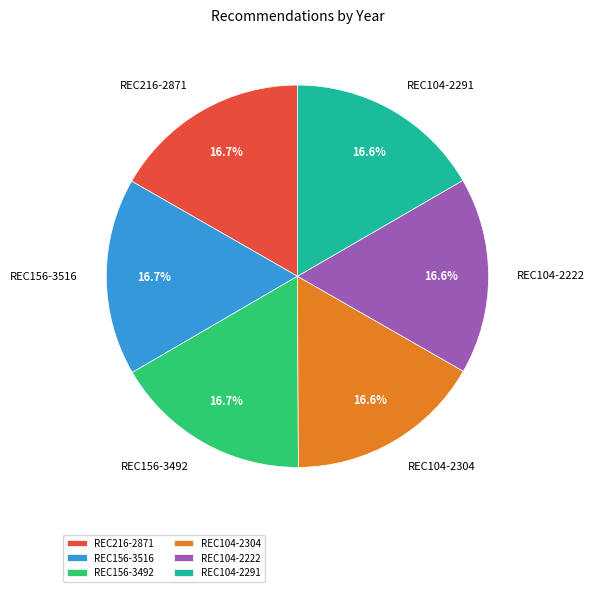

How much of the chart is everything except REC156-3492?

83.3%